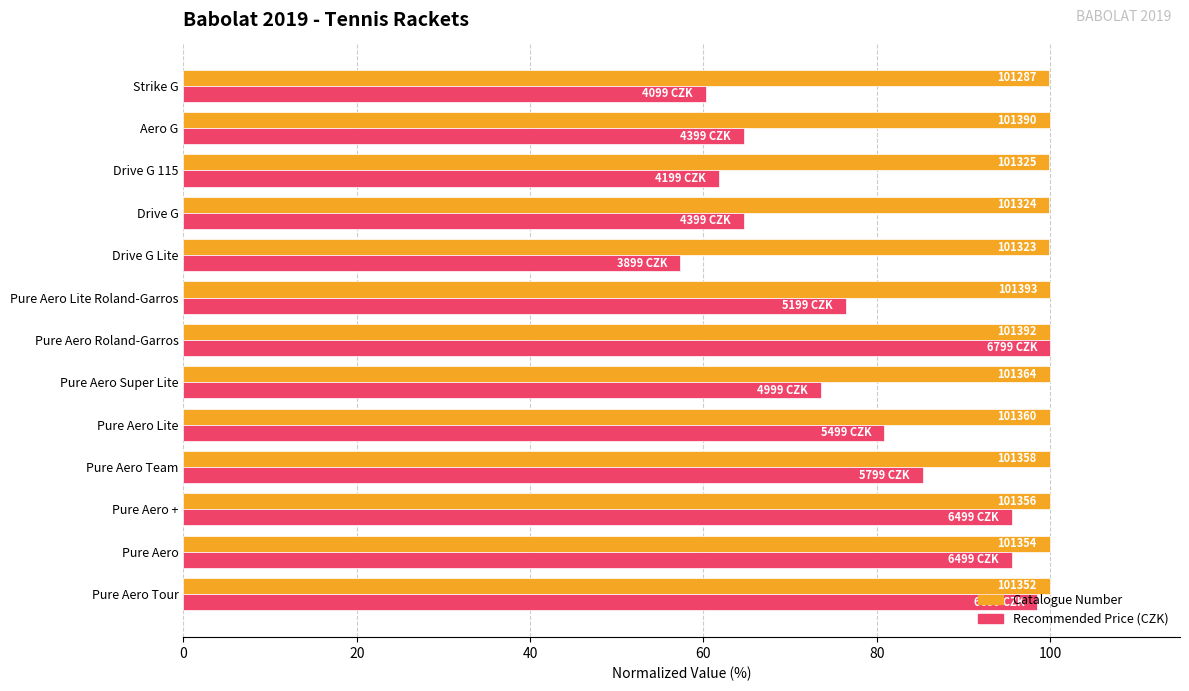

Rank the series by their average value, from highest to lowest.

Catalogue Number, Recommended Price (CZK)